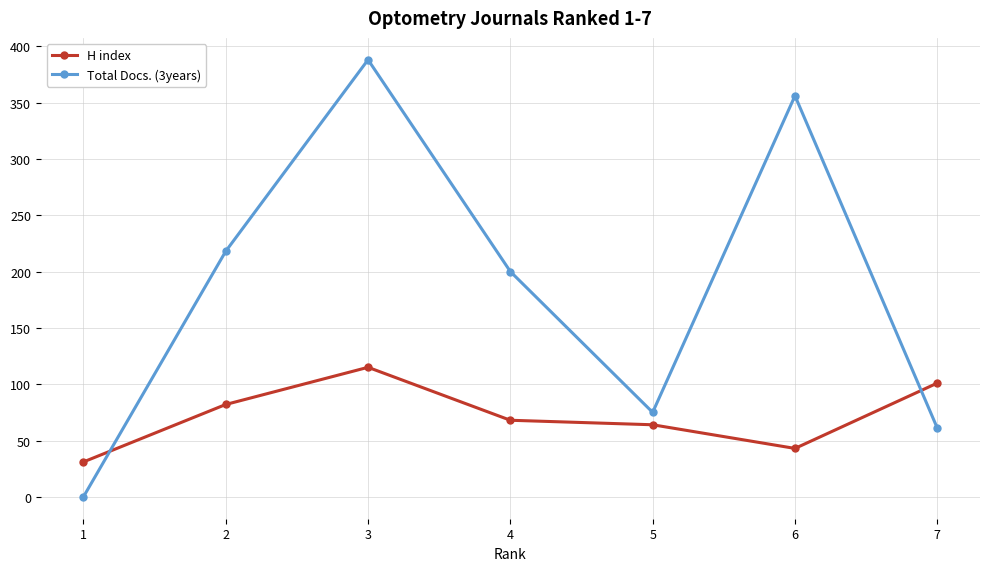

How many distinct data groups are displayed?

2